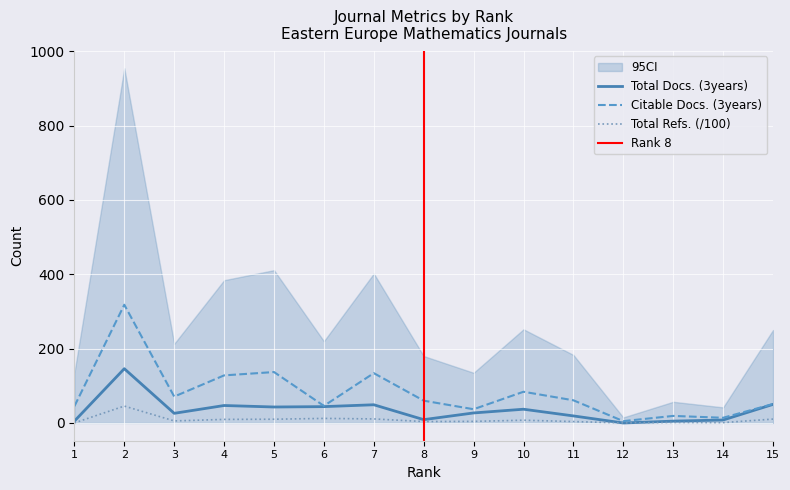

True or false: Citable Docs. (3years) has more than 0 points higher than both neighbors.

True